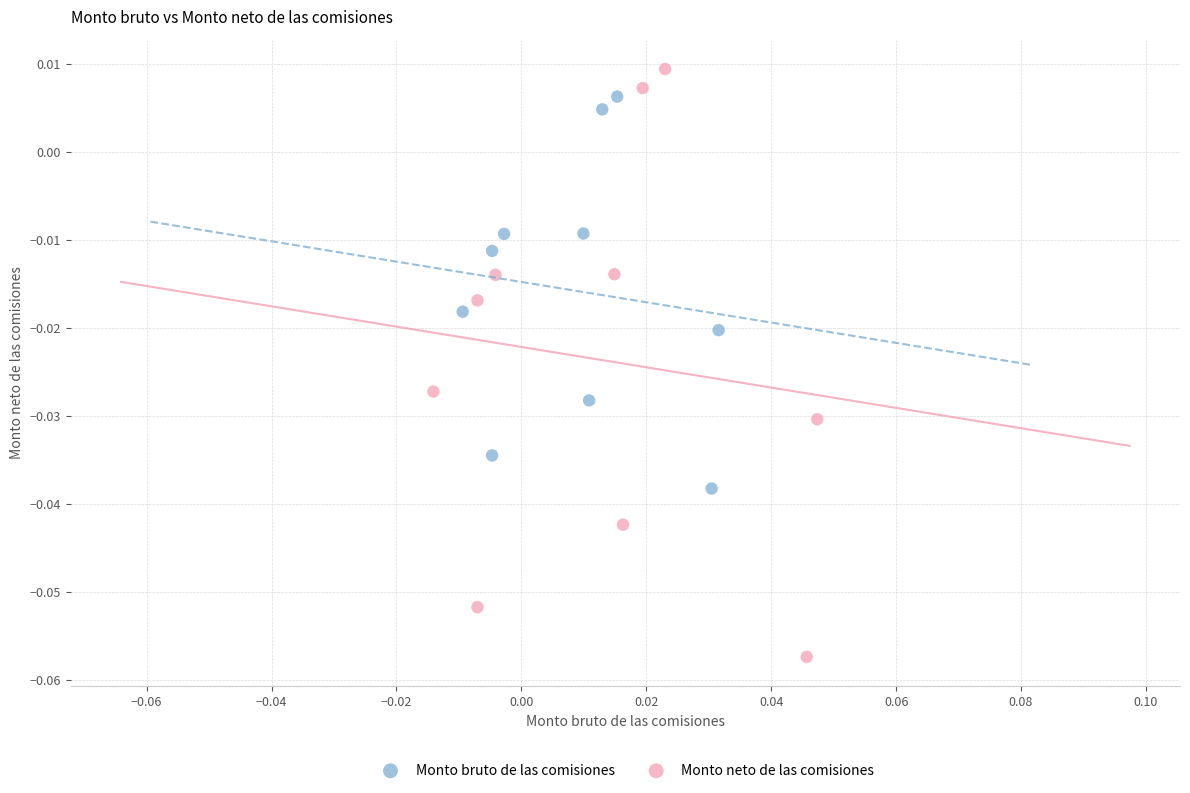

What are all the series names shown in the legend?

Monto bruto de las comisiones, Monto neto de las comisiones